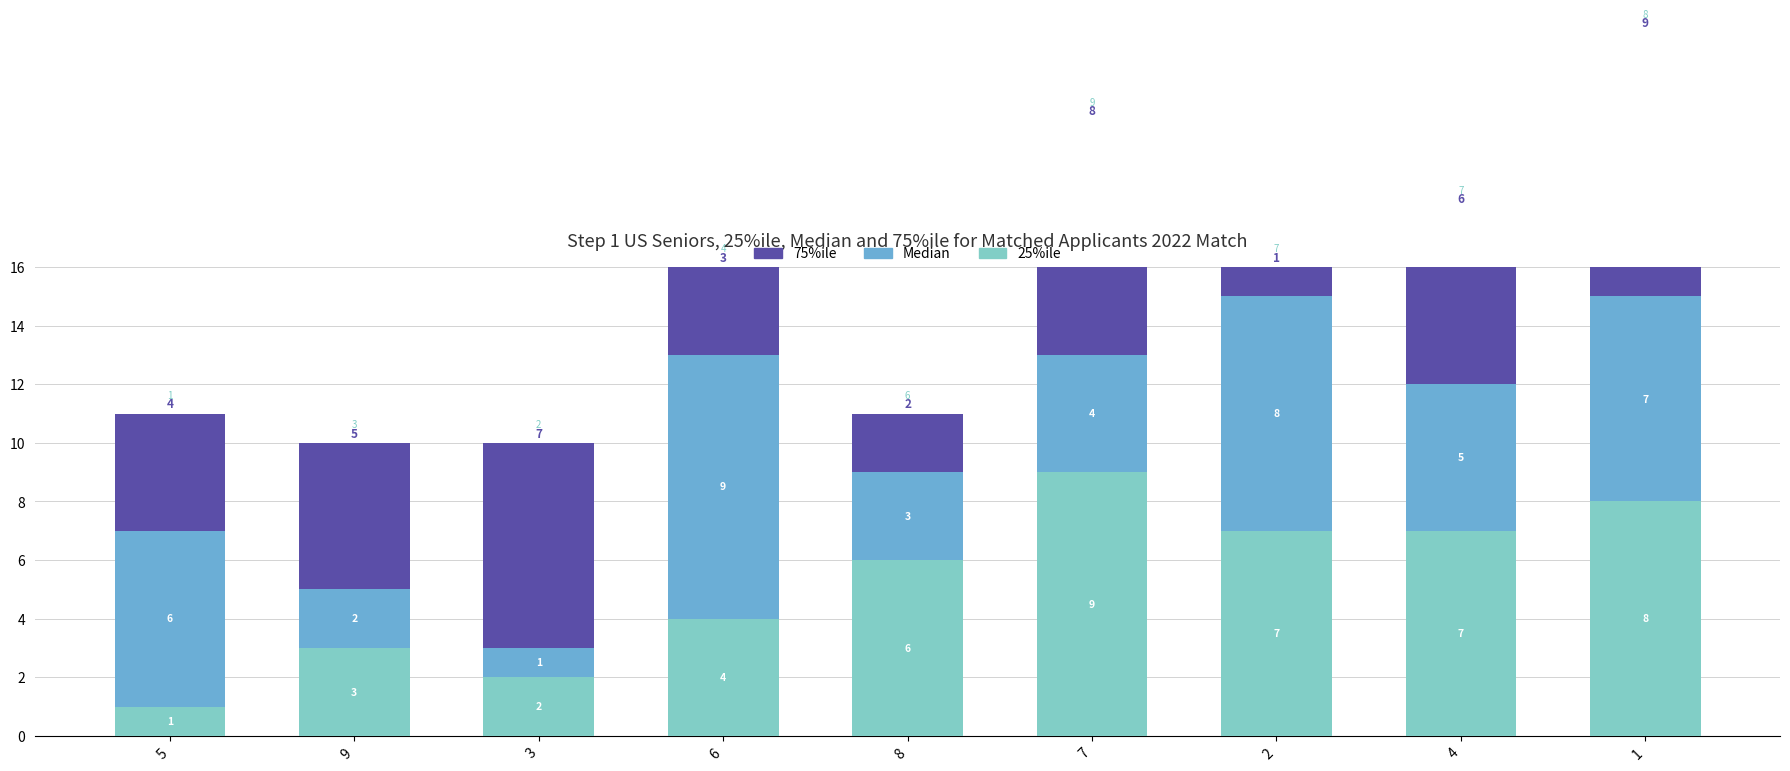

What position from the left is 1?

9